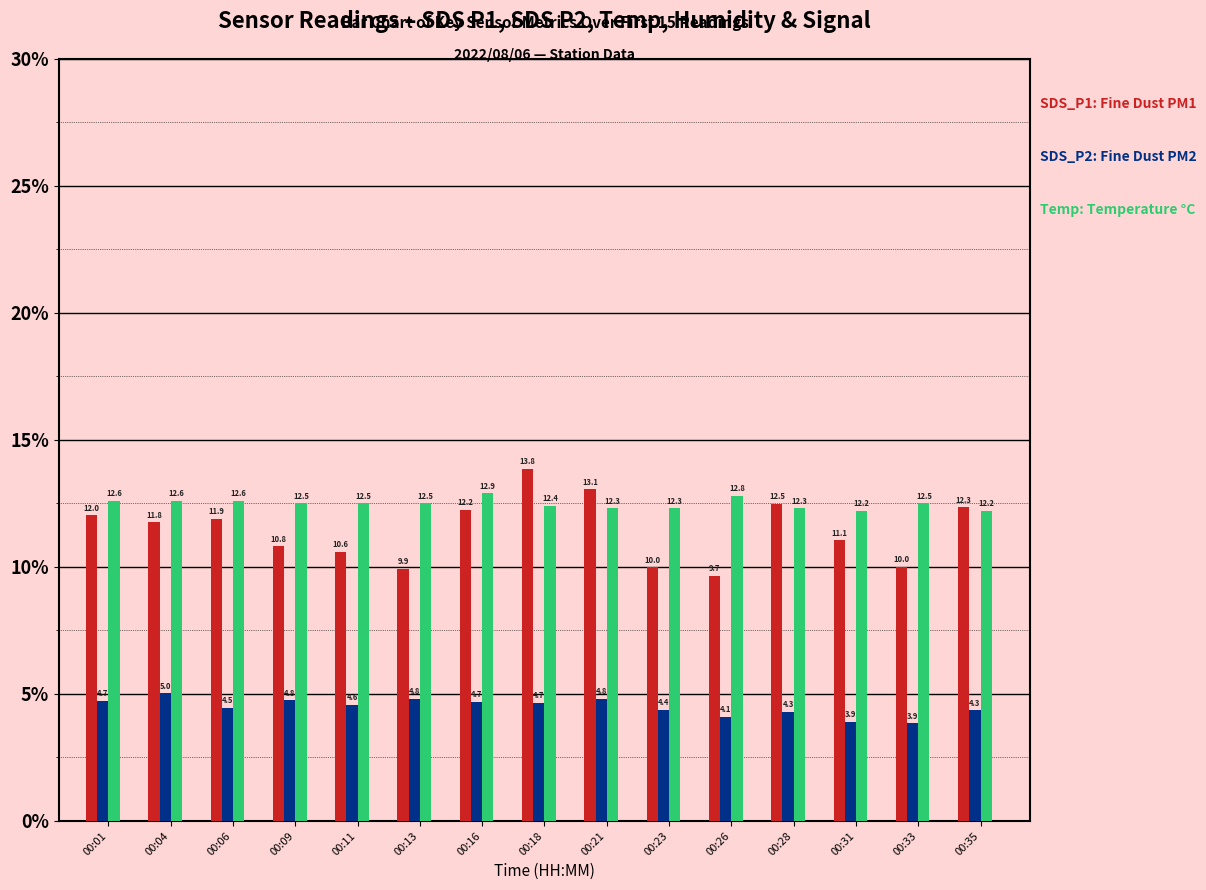

What is the total value across all series at 00:28?

29.1